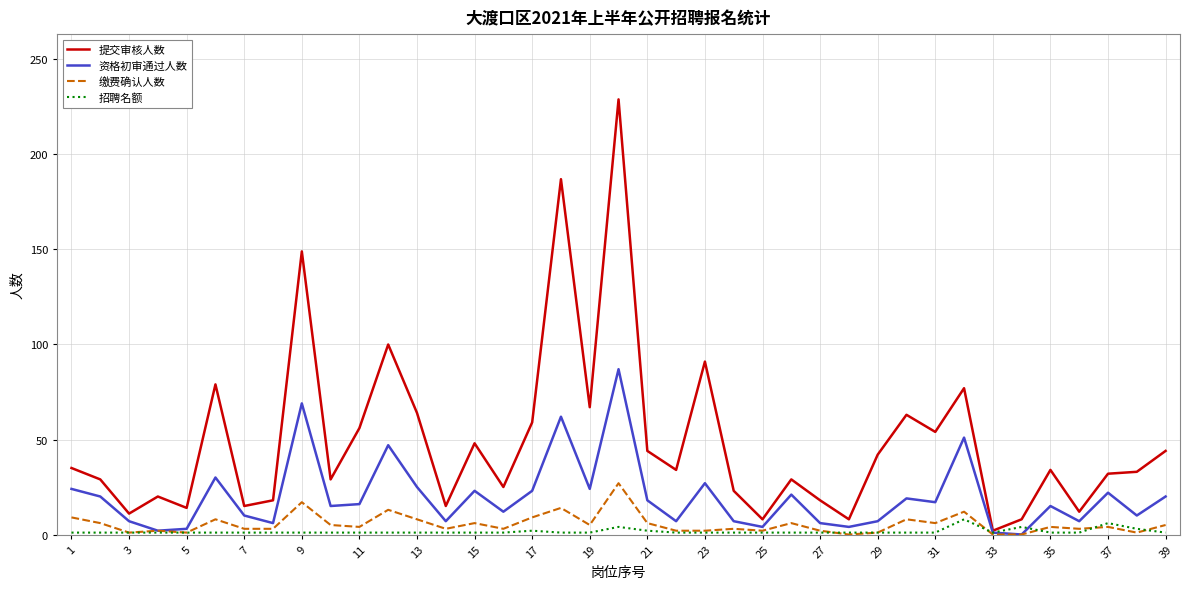

Which series has the largest total across all categories?

提交审核人数